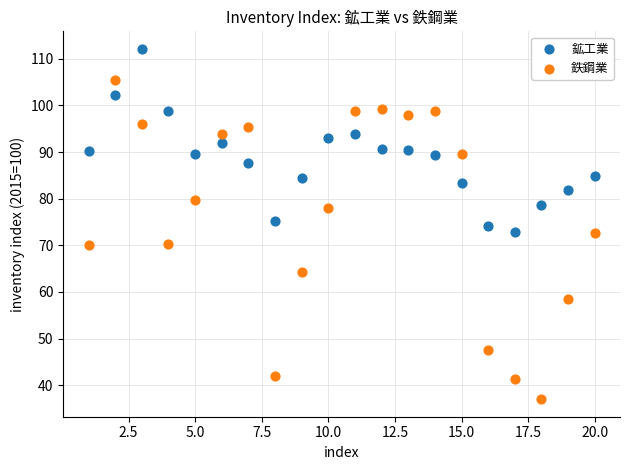

Across all data points, what is the range of X values (max minus min)?

19.0